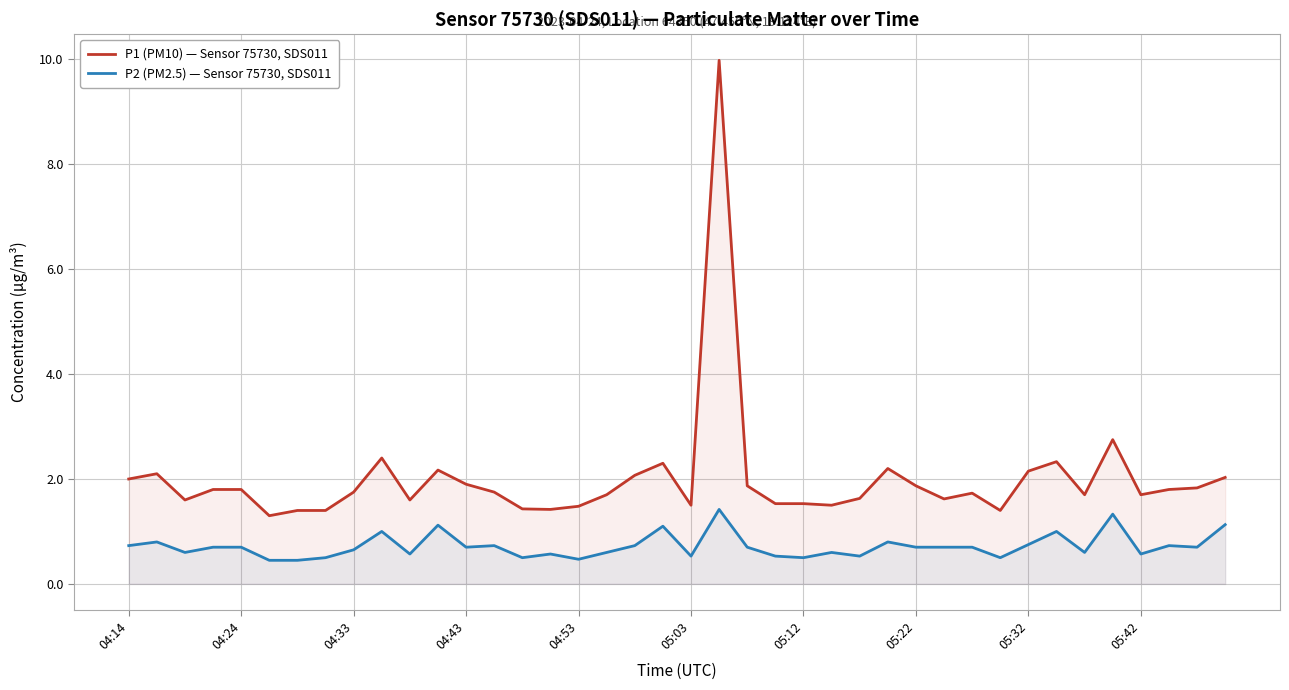

Rank the series by their average value, from lowest to highest.

P2 (PM2.5) — Sensor 75730, SDS011, P1 (PM10) — Sensor 75730, SDS011